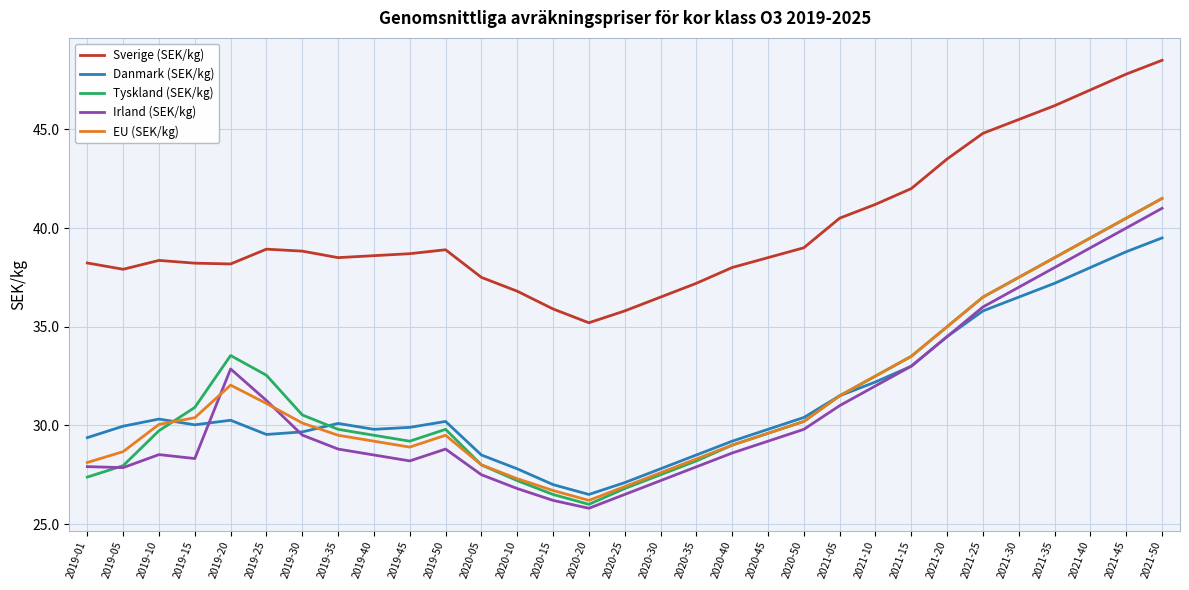

At which category does EU (SEK/kg) reach its first local peak?

2019-20